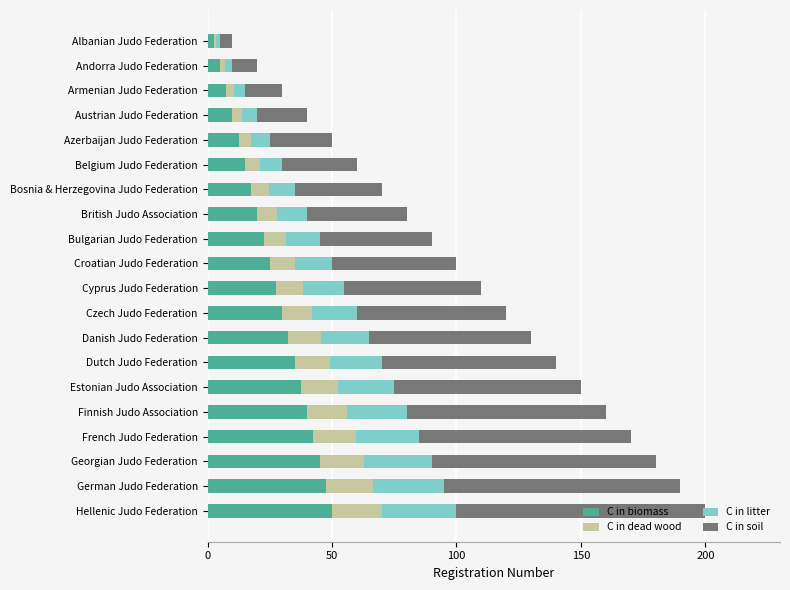

The value of C in biomass at Croatian Judo Federation is 34.9. True or false?

False